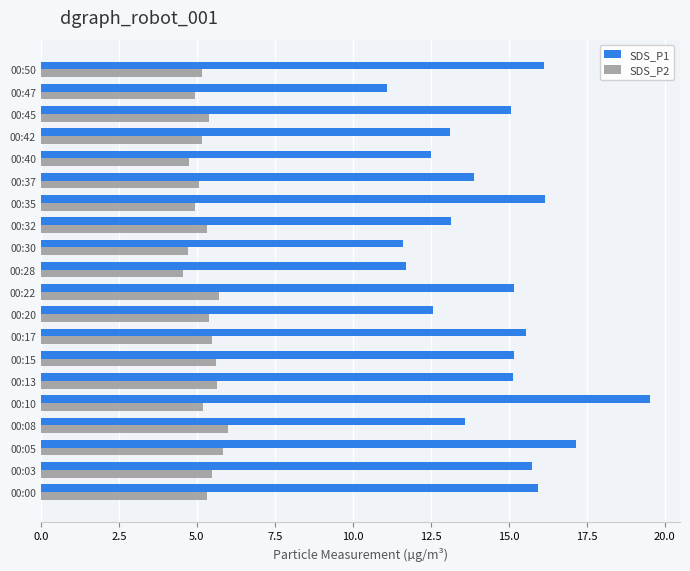

Which series has the widest spread of values?

SDS_P1